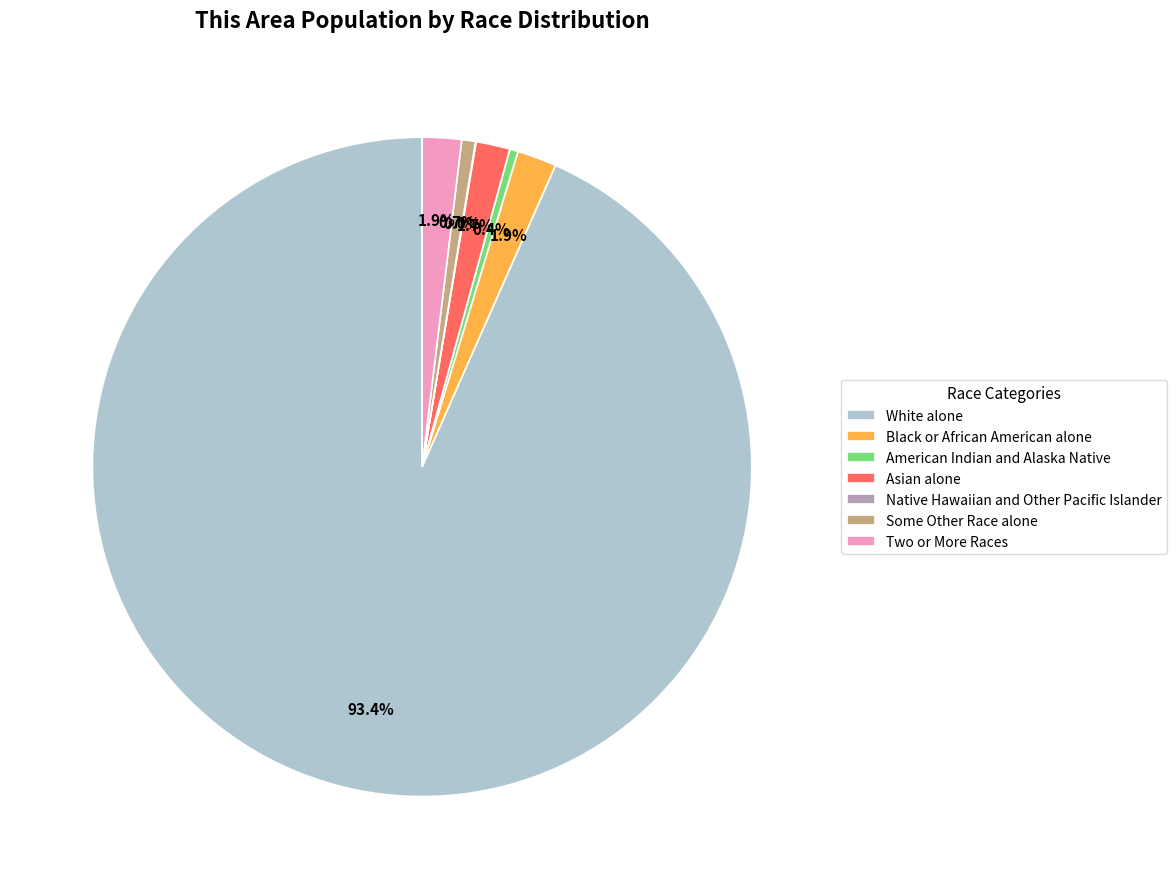

Which has a higher value, American Indian and Alaska Native or Black or African American alone?

Black or African American alone